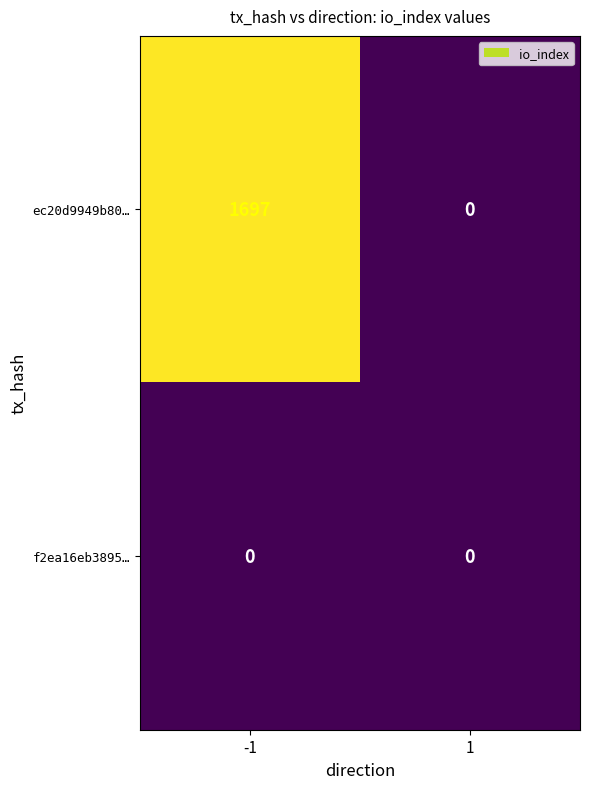

The value of ec20d9949b80… at 1 is 1094. True or false?

False